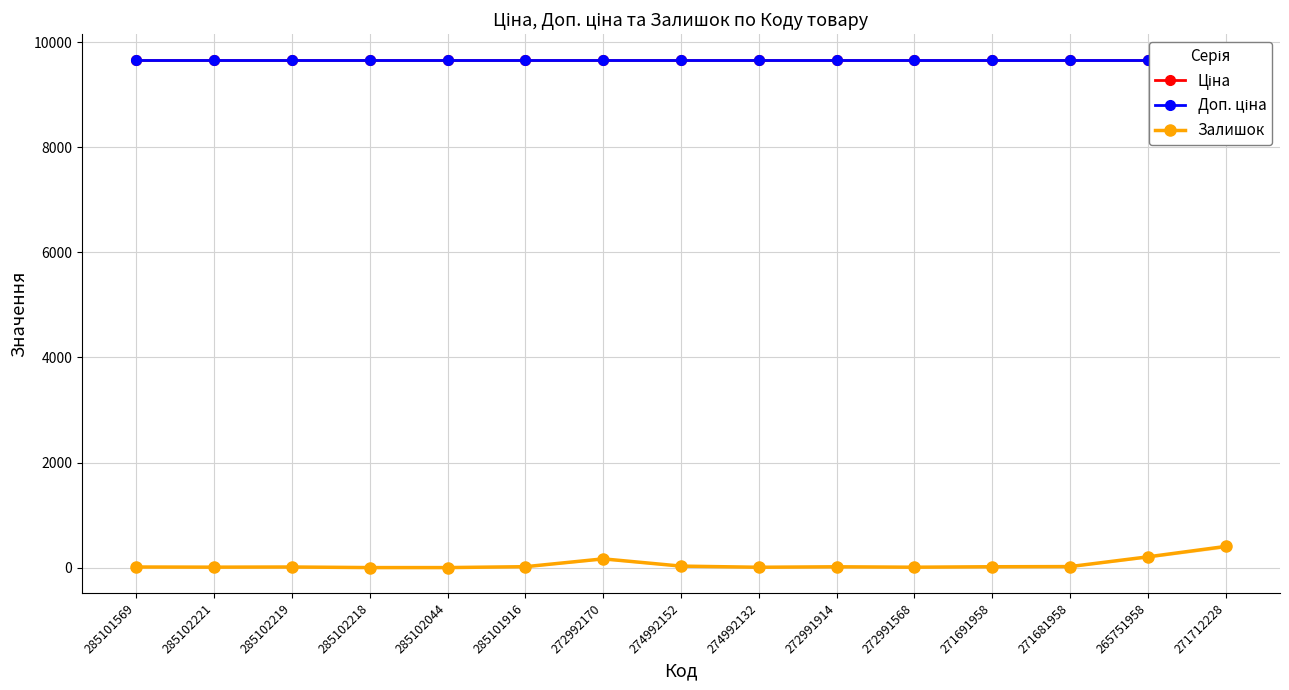

What are all the series names shown in the legend?

Ціна, Доп. ціна, Залишок